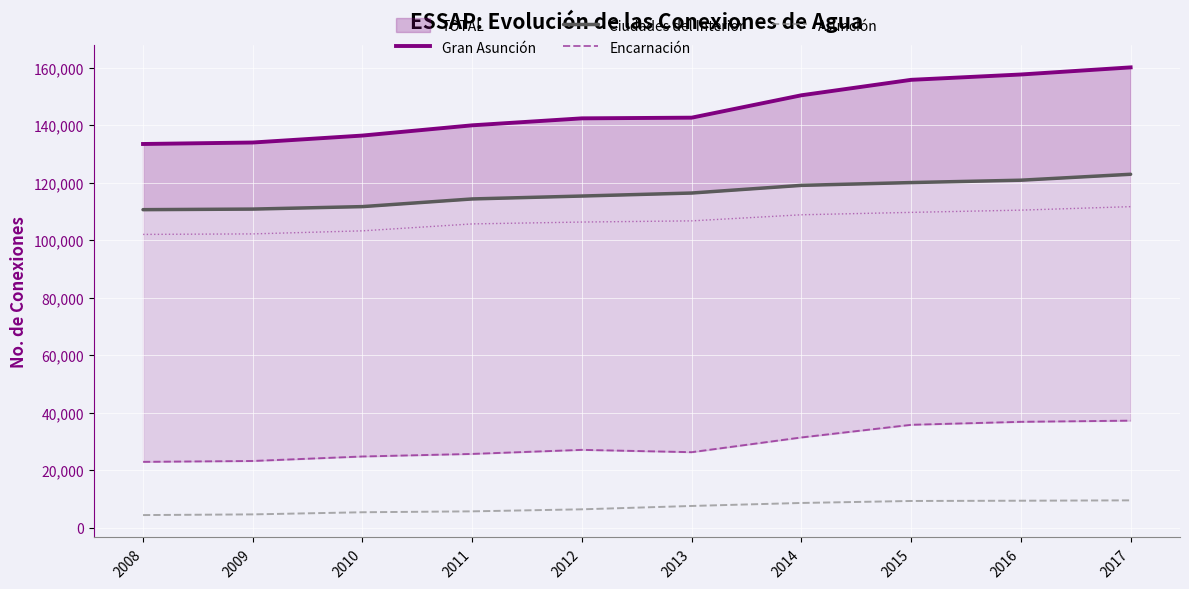

The value of Asunción at 2009 is 4576. True or false?

True